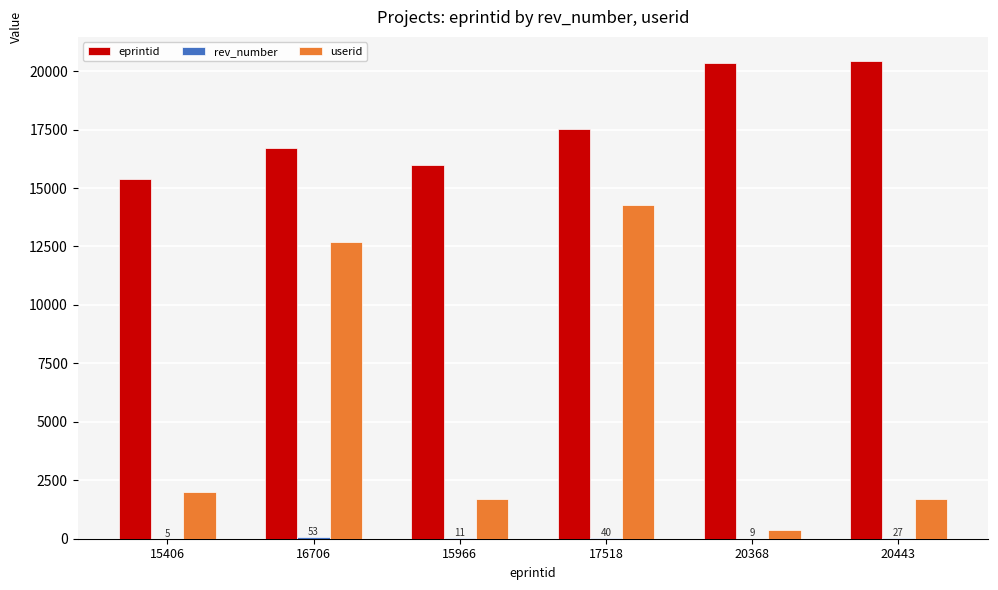

Count the number of categories in the chart.

6